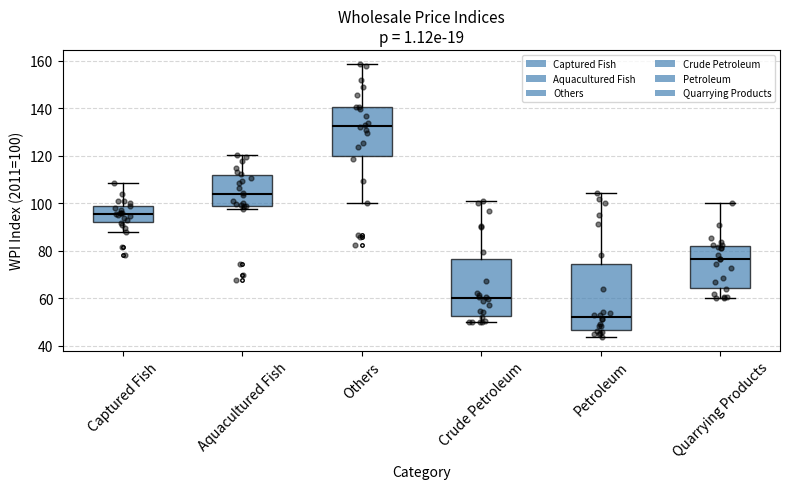

Reading left to right, transcribe this box plot: for each box, give where its median line is, the range the box spans, and where its two whiskers end, as read against the y-axis. The values are not printed on the chart, so give them approximately, as read against the axis.

Captured Fish: median 96, box 92 to 98, whiskers 88 to 108
Aquacultured Fish: median 104, box 98 to 112, whiskers 98 (just below the box's lower edge) to 120
Others: median 132, box 120 to 140, whiskers 100 to 158
Crude Petroleum: median 60, box 52 to 76, whiskers 50 to 102
Petroleum: median 52, box 46 to 74, whiskers 44 to 104
Quarrying Products: median 76, box 64 to 82, whiskers 60 to 100